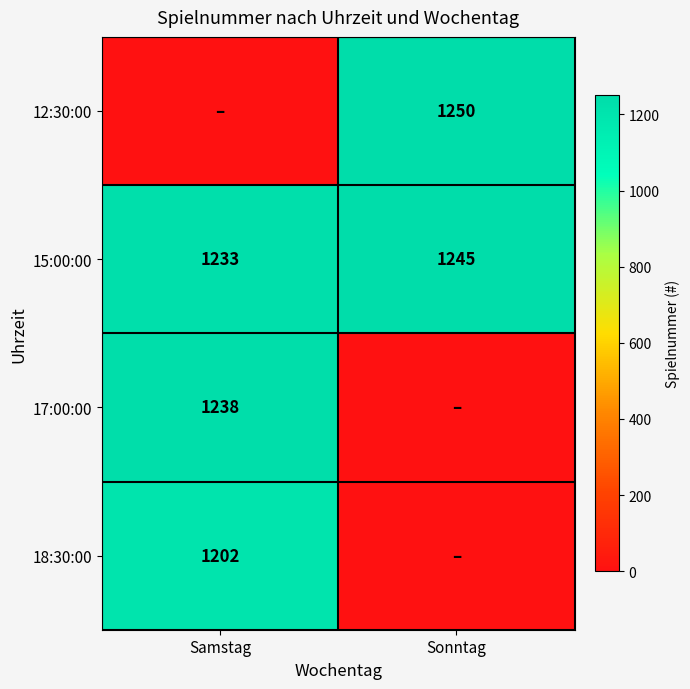

Where is 15:00:00 nearest to the value 1239?

Samstag